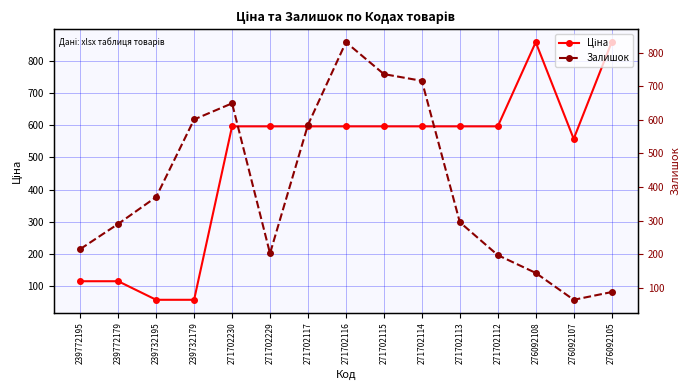

Is it true that Залишок equals 290.0 at 239772179?

True